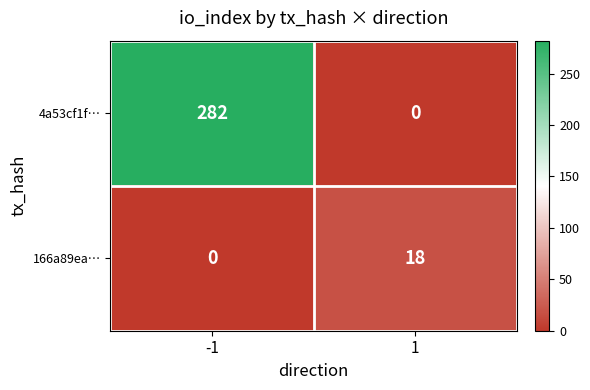

What is the difference between the 4a53cf1f… values at 1 and -1?

282